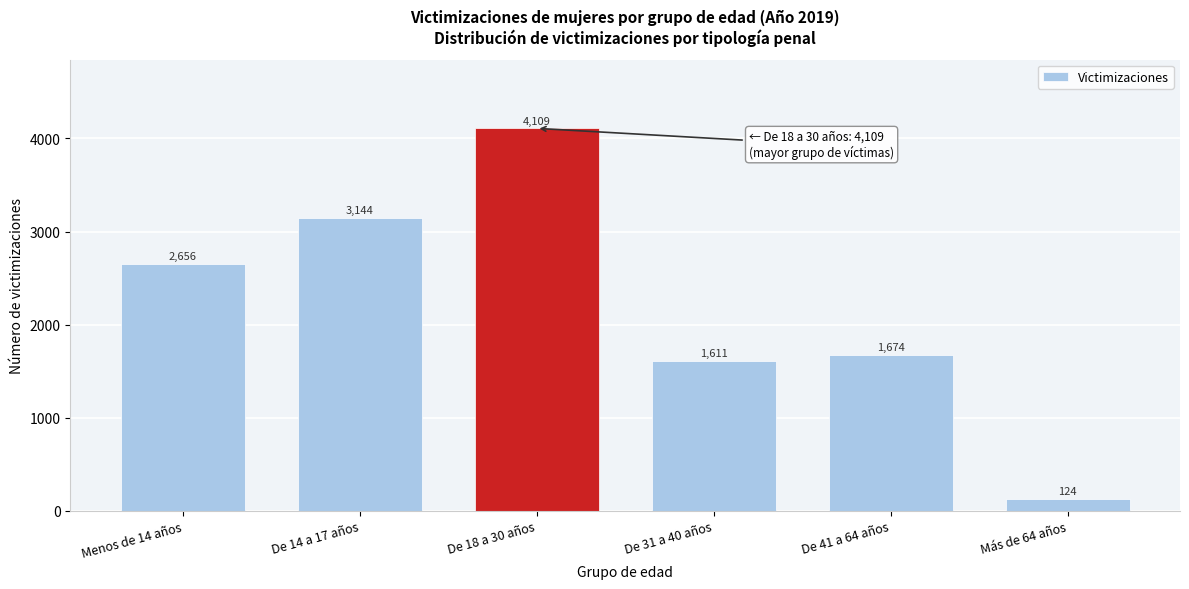

Reading left to right, extract all data points from this chart.

Menos de 14 años=2656	De 14 a 17 años=3144	De 18 a 30 años=4109	De 31 a 40 años=1611	De 41 a 64 años=1674	Más de 64 años=124